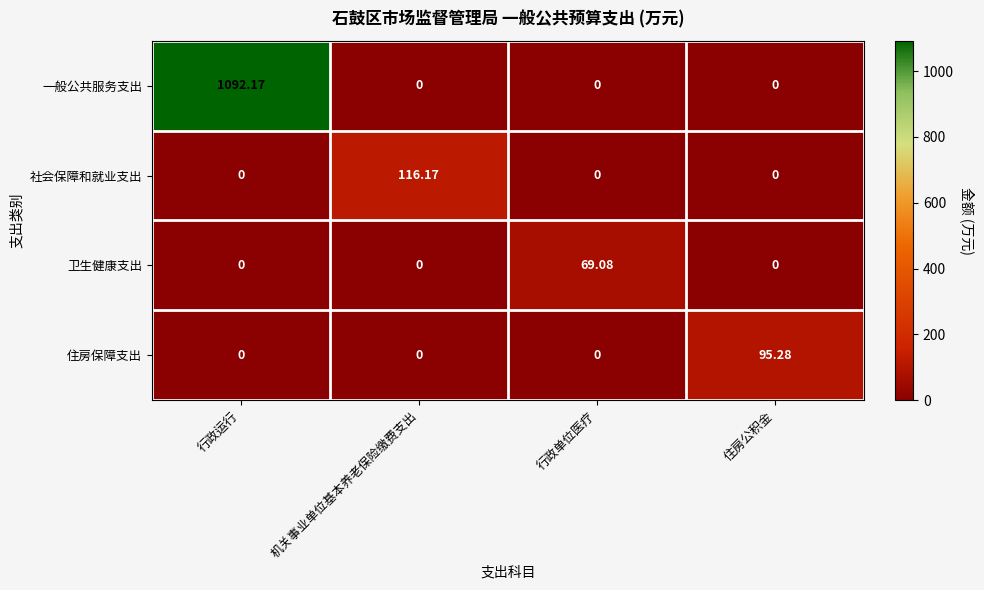

Which category has the highest value across all series?

行政运行